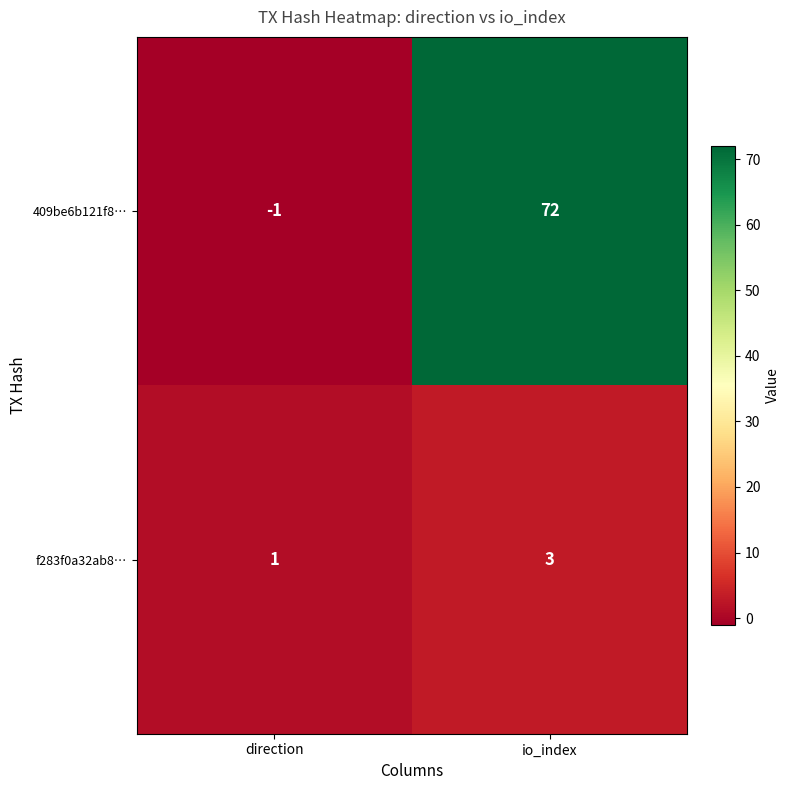

How many distinct data groups are displayed?

2